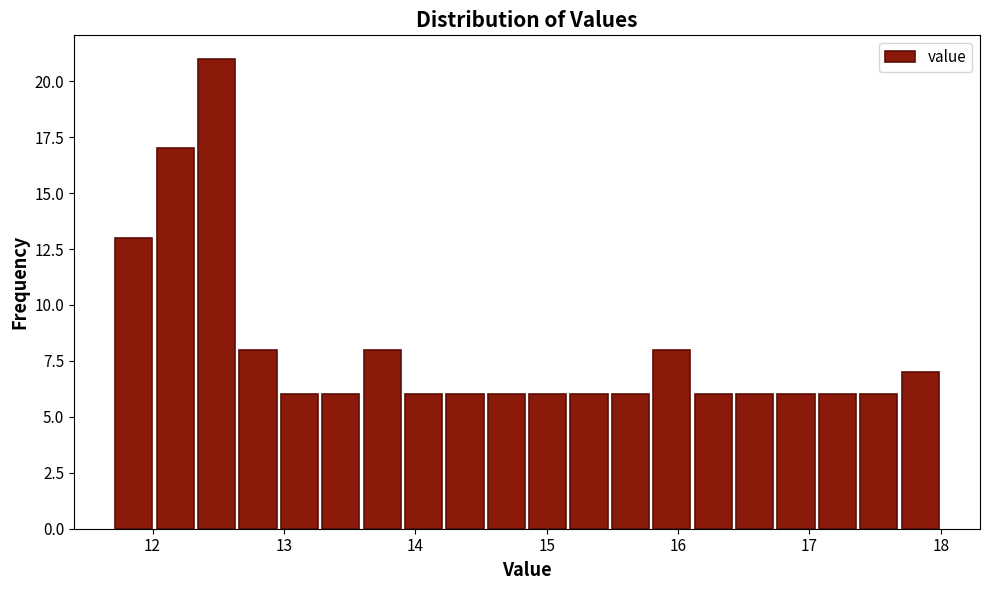

Read against the x-axis, roughly where is the centre of the tallest bar?

12.5